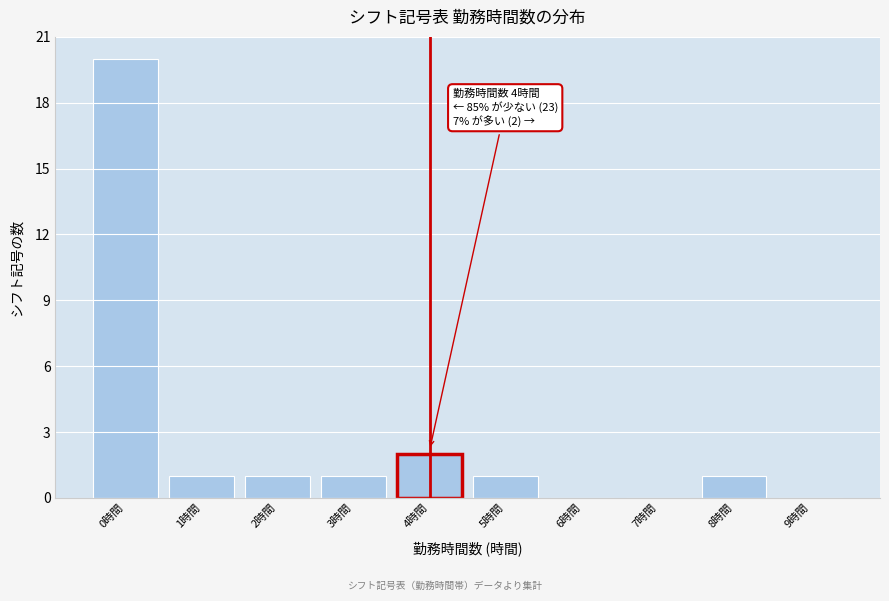

Which range on the x-axis has the tallest bar?

-0.5 to 0.5